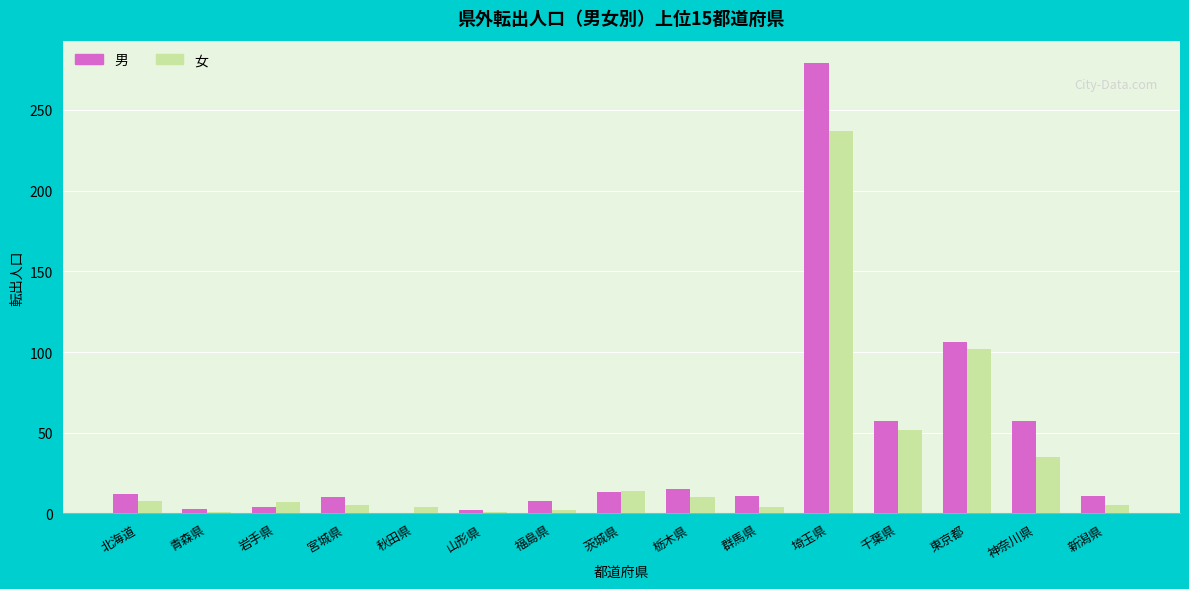

What is the average value of the 男 series?

39